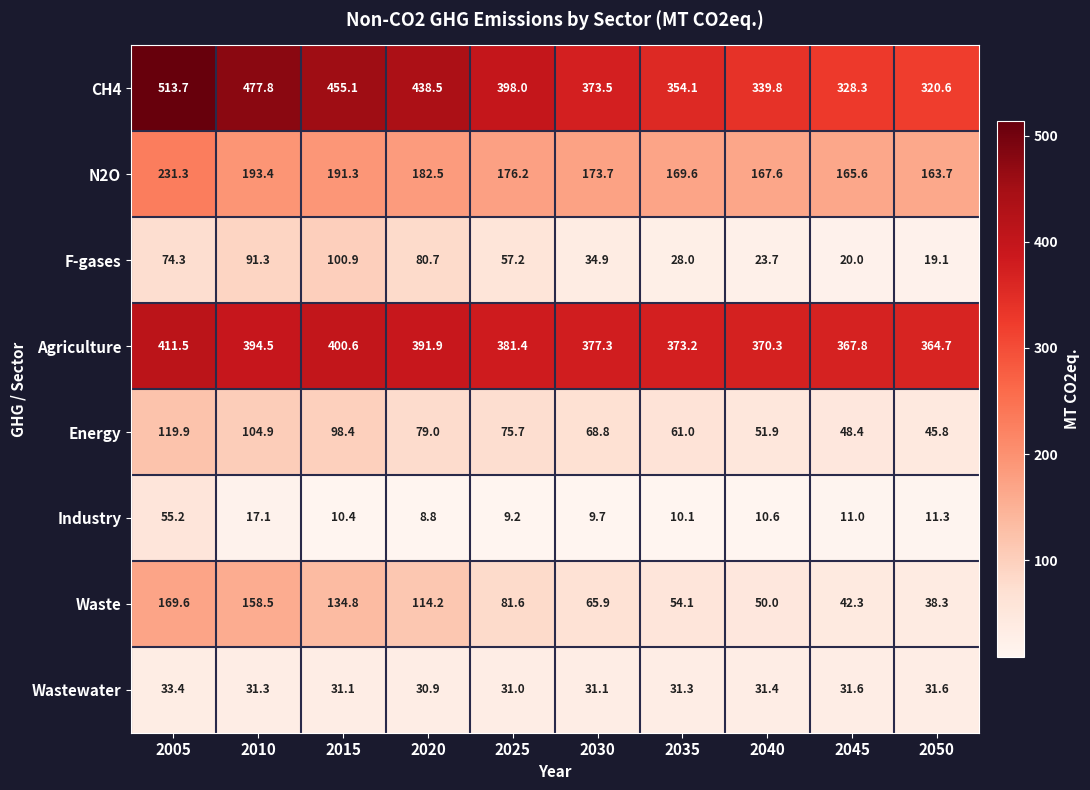

How many distinct data groups are displayed?

8